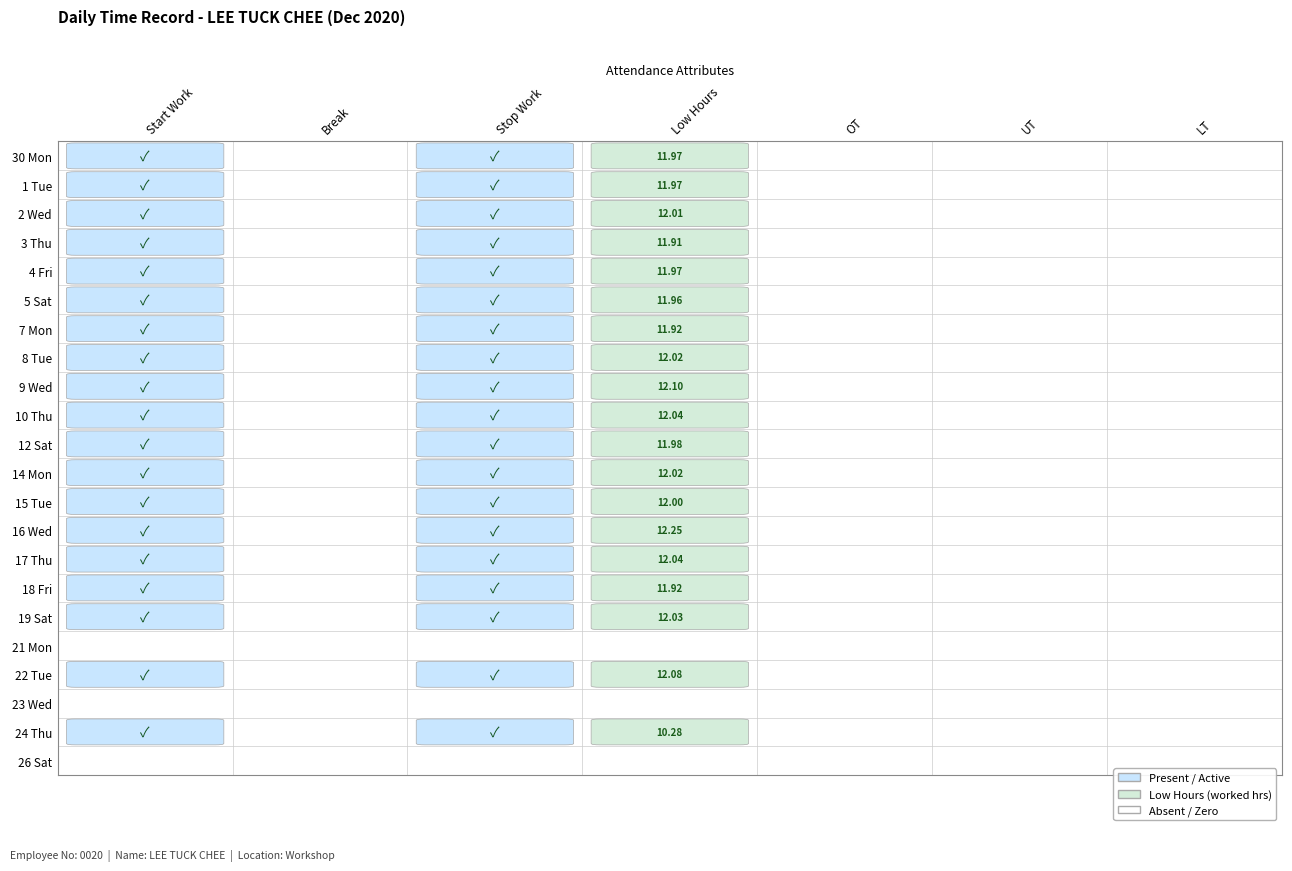

How many data points does each series have?

22